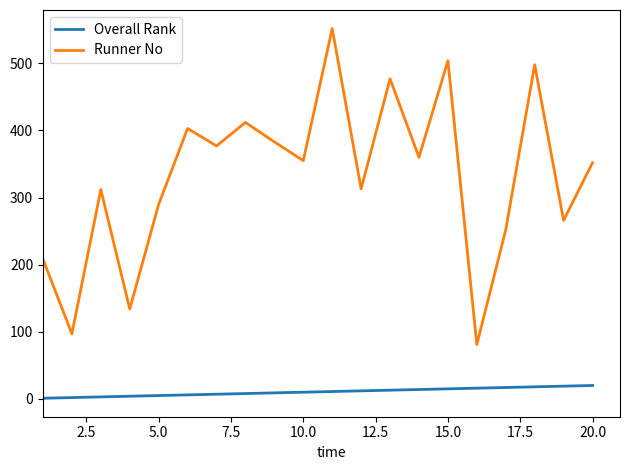

True or false: Runner No and Overall Rank cross at least once.

False